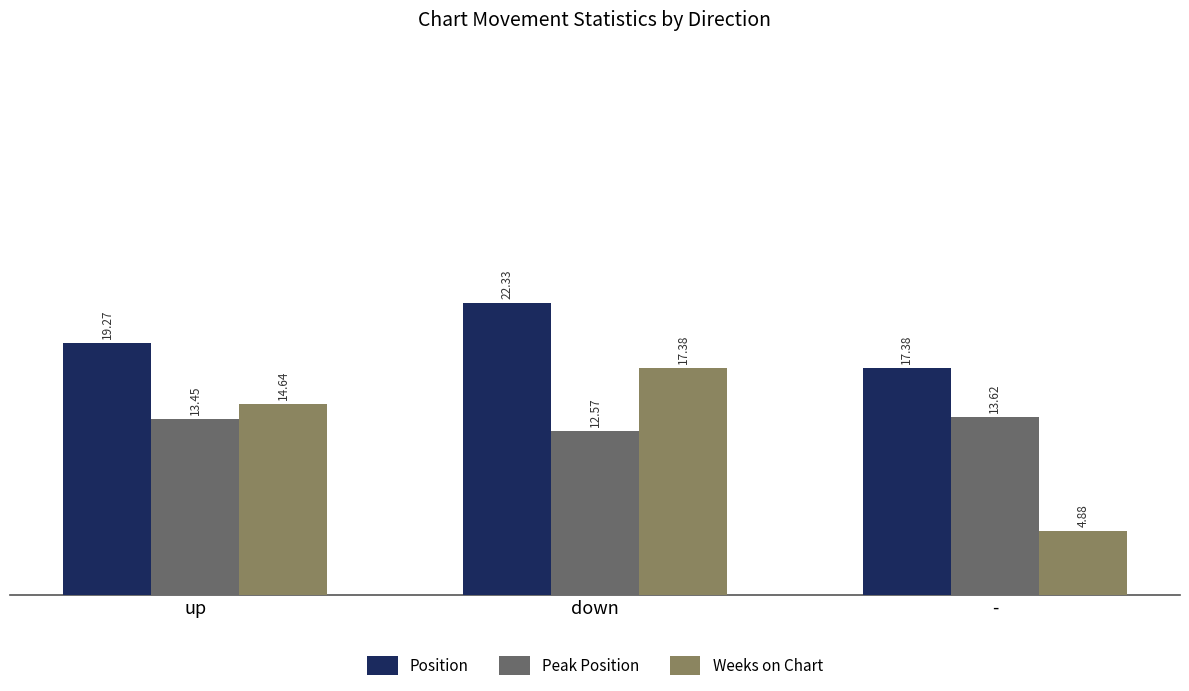

At which category is the sum across all series the highest?

down